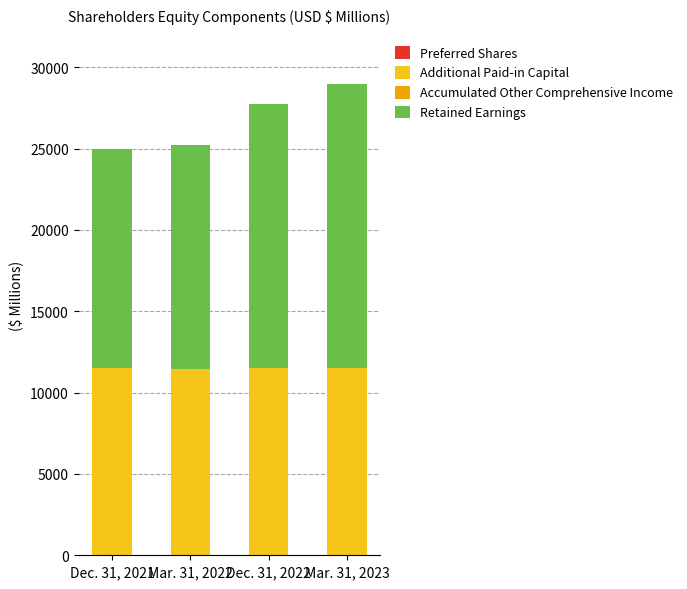

What is the highest value of the Additional Paid-in Capital series?

11522